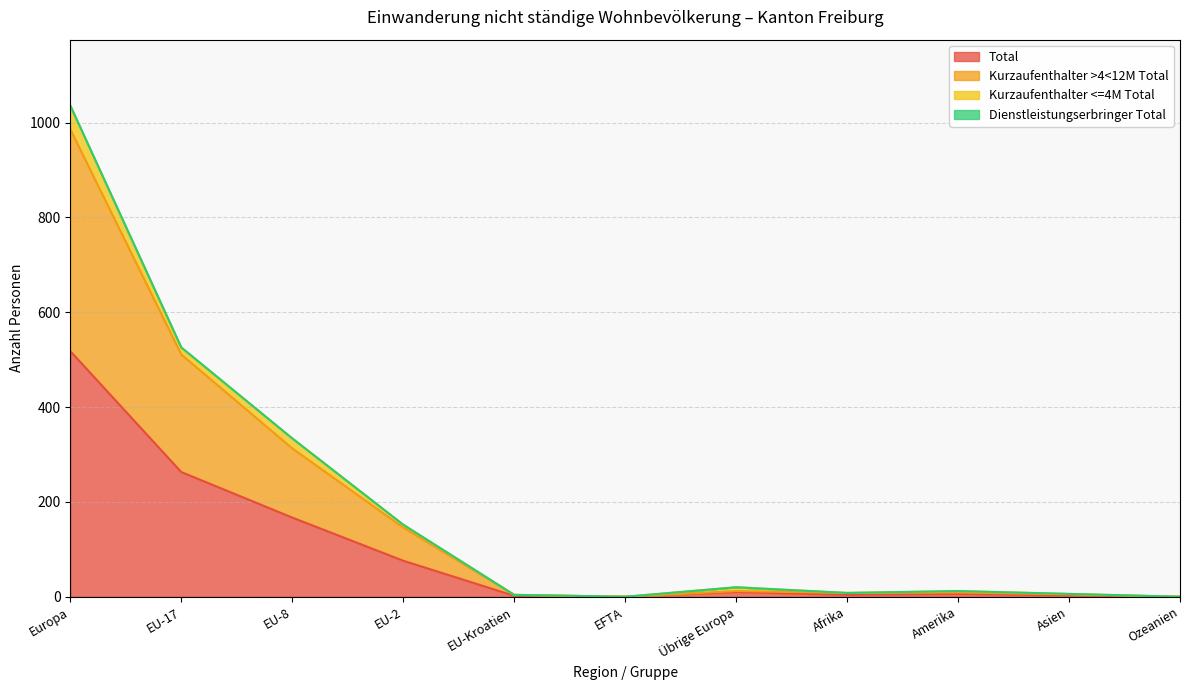

At how many categories does at least one series exceed 629?

1